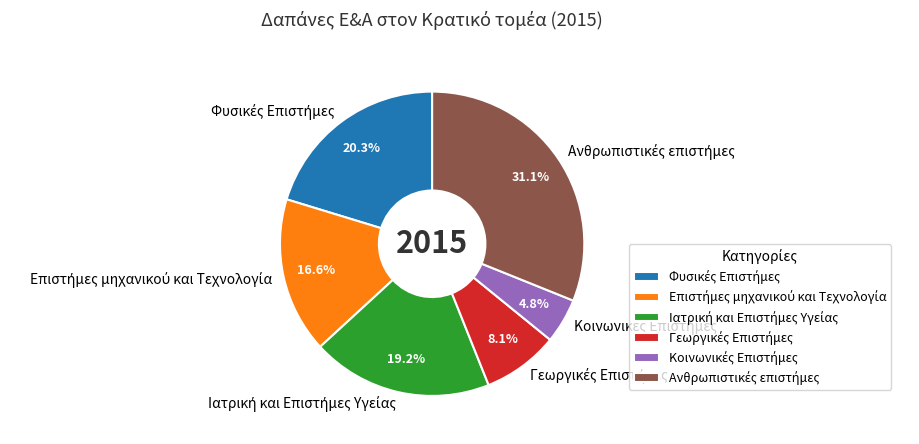

To the nearest percent, what is the average slice percentage?

17%